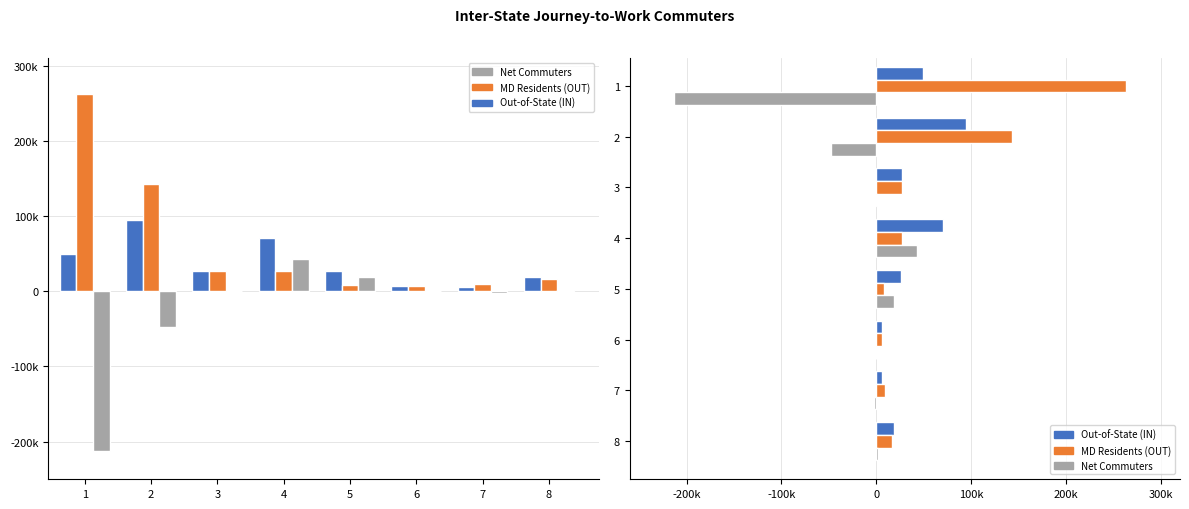

At how many categories does at least one series exceed -194929?

8